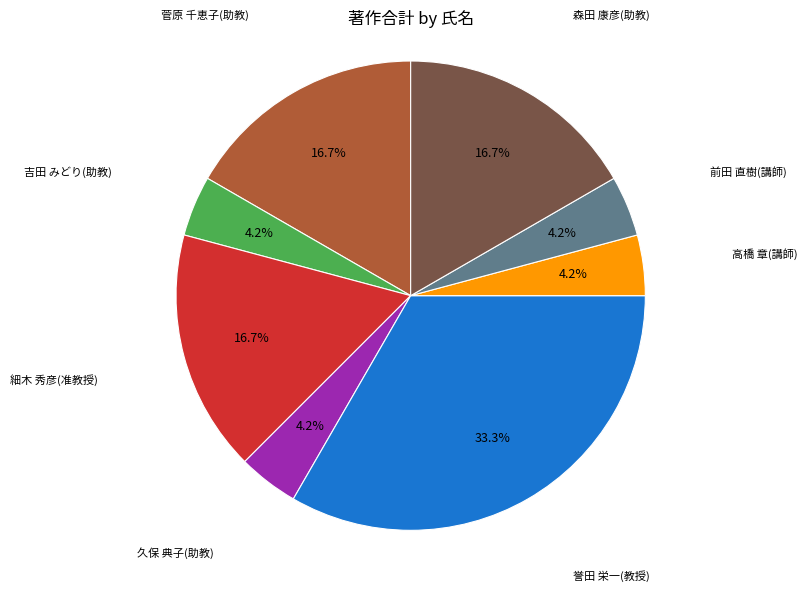

Does any single category account for the majority?

No